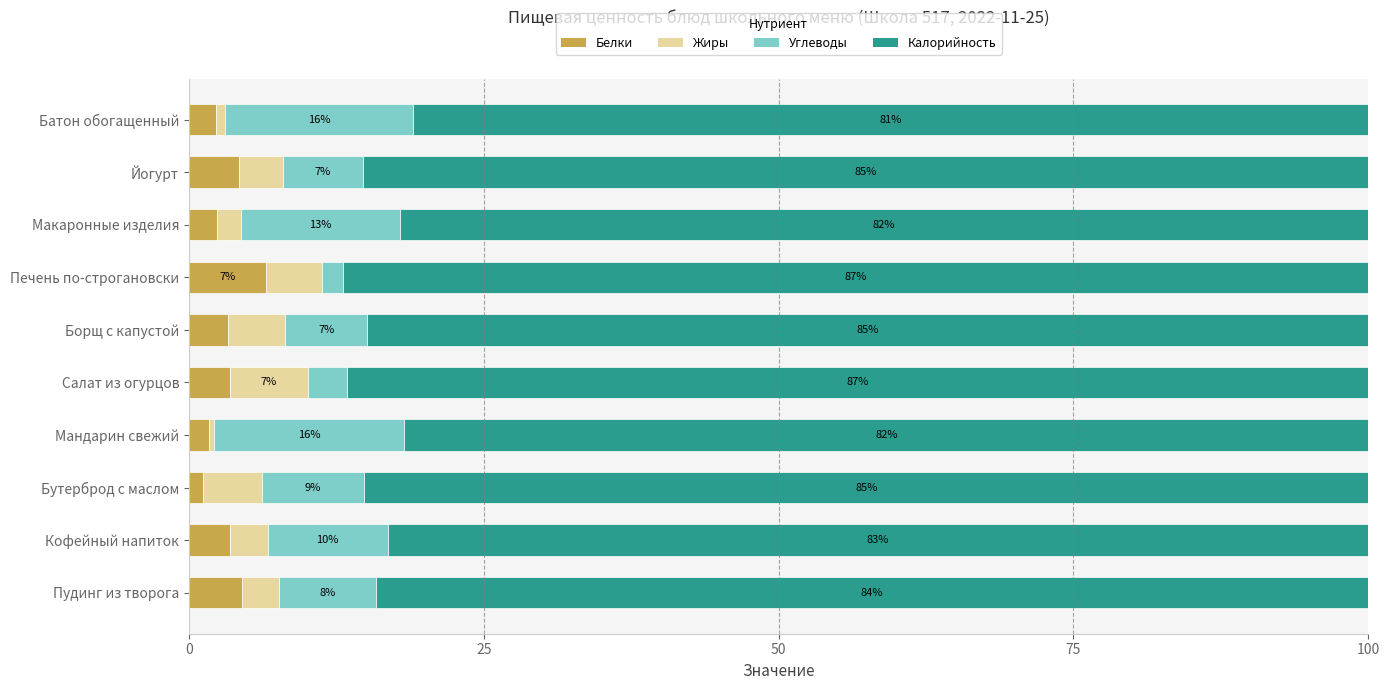

True or false: Белки has a value of 3.5 at Кофейный напиток.

True